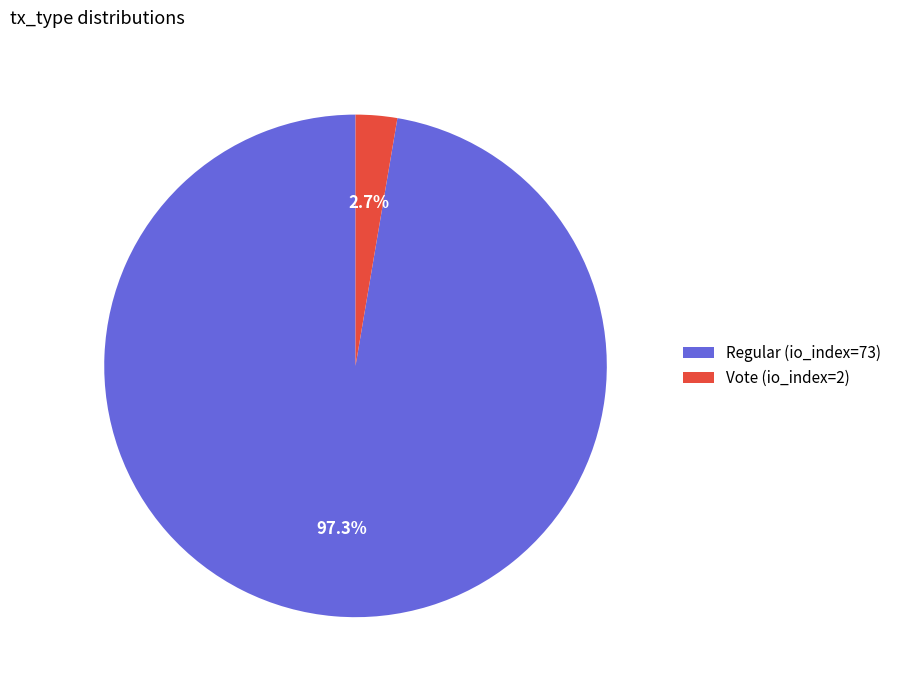

Does any single category account for the majority?

Yes